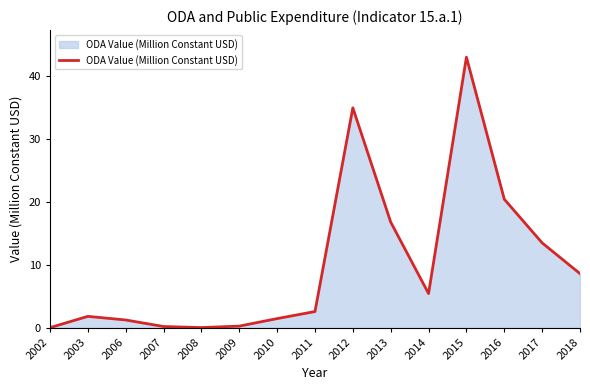

At which label is the value closest to 21?

2016